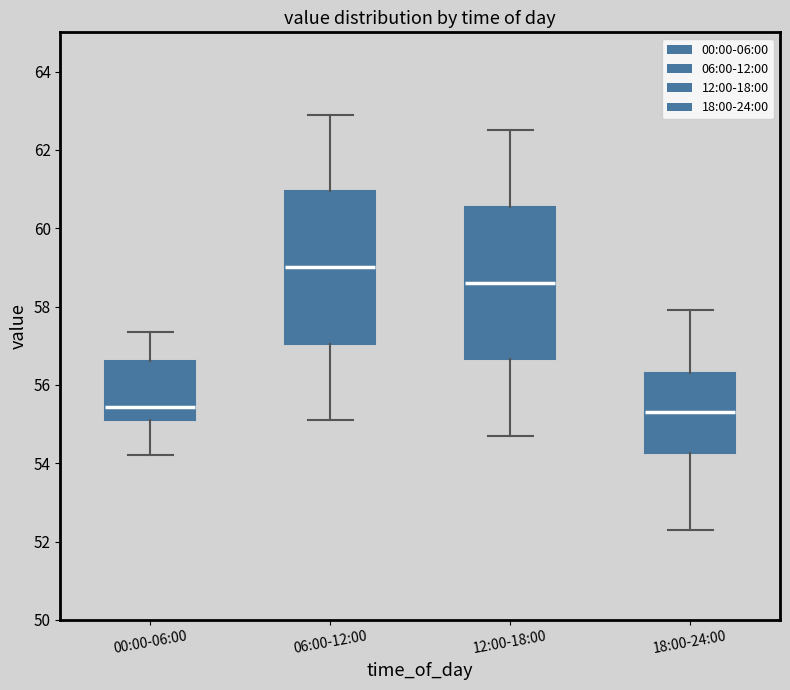

Reading left to right, read every box against the y-axis: the position of its median line, the range the box covers, and the ends of its whiskers. The values are not printed on the chart, so give them approximately, as read against the axis.

00:00-06:00: median 55.4, box 55.2 to 56.6, whiskers 54.2 to 57.4
06:00-12:00: median 59.0, box 57.0 to 61.0, whiskers 55.2 to 63.0
12:00-18:00: median 58.6, box 56.6 to 60.6, whiskers 54.8 to 62.6
18:00-24:00: median 55.4, box 54.2 to 56.4, whiskers 52.4 to 58.0